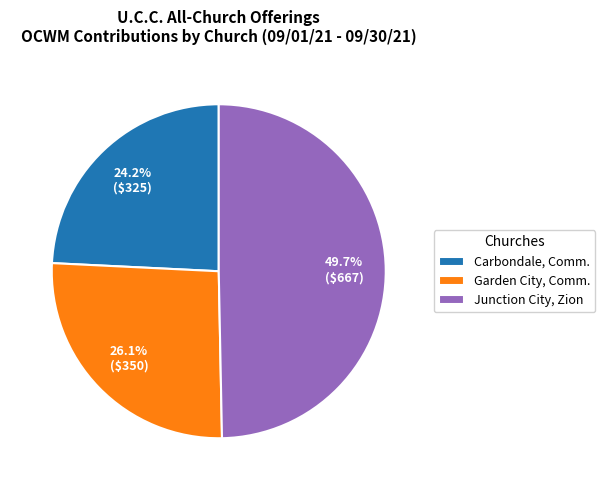

Which slice is the smallest?

Carbondale, Comm.